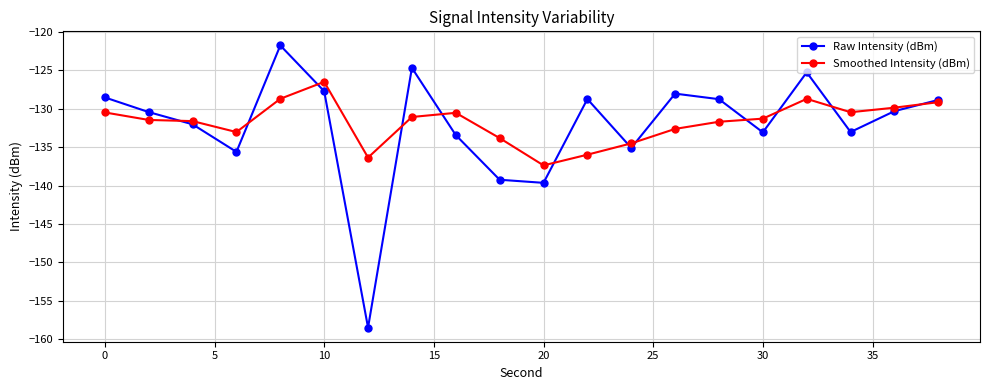

What is the lowest value of the Raw Intensity (dBm) series?

-158.5